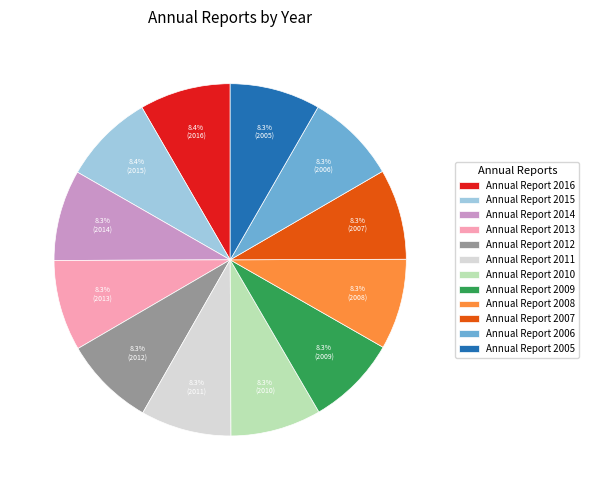

Count the number of slices in the pie.

12